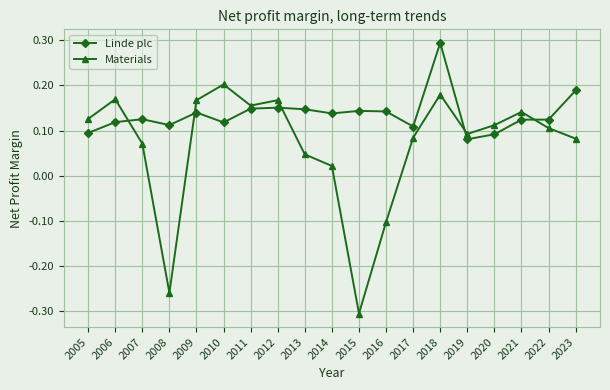

Between which two adjacent categories do Linde plc and Materials first intersect?

2006 and 2007